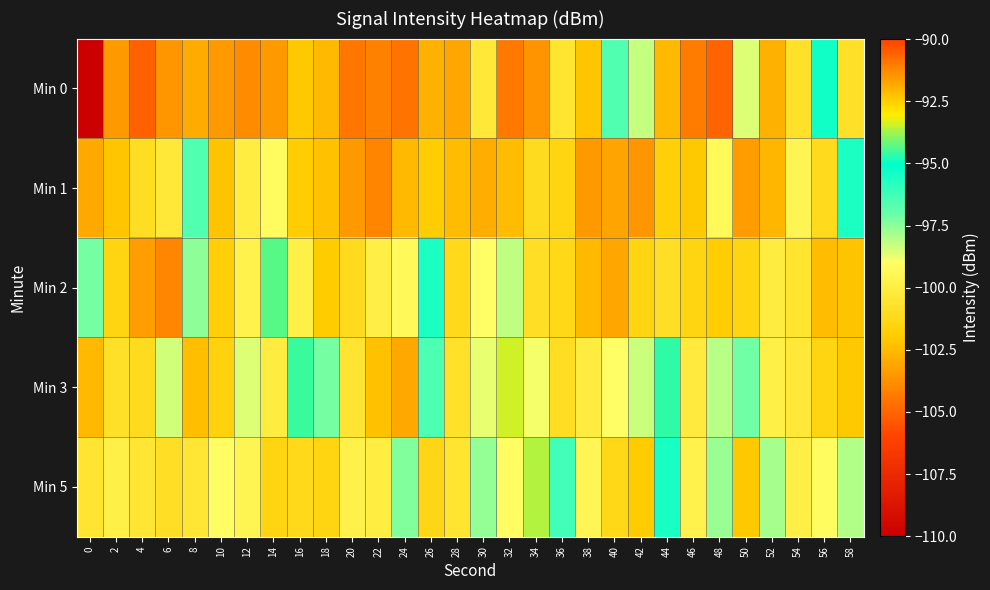

Reading right to left, list all the values displayed in this chart.

Min 0: 58=-100.9	56=-95.4	54=-100.7	52=-102.7	50=-98.5	48=-105.0	46=-104.3	44=-102.5	42=-98.3	40=-96.6	38=-102.1	36=-100.6	34=-103.6	32=-104.4	30=-100.4	28=-103.1	26=-102.8	24=-104.5	22=-104.2	20=-104.5	18=-102.6	16=-102.1	14=-103.4	12=-103.9	10=-103.5	8=-102.9	6=-103.5	4=-105.1	2=-103.5	0=-206.2
Min 1: 58=-95.6	56=-101.1	54=-99.6	52=-102.6	50=-103.4	48=-99.4	46=-102.1	44=-101.8	42=-103.5	40=-103.2	38=-103.5	36=-101.6	34=-101.1	32=-102.4	30=-102.9	28=-102.5	26=-101.9	24=-102.5	22=-104.1	20=-103.5	18=-102.3	16=-101.9	14=-99.2	12=-100.1	10=-102.2	8=-96.6	6=-100.3	4=-101.0	2=-102.2	0=-103.0
Min 2: 58=-102.2	56=-102.5	54=-100.6	52=-100.1	50=-101.4	48=-101.9	46=-101.5	44=-100.9	42=-101.5	40=-103.1	38=-102.5	36=-101.3	34=-100.9	32=-98.2	30=-99.1	28=-101.2	26=-95.6	24=-99.3	22=-100.0	20=-101.2	18=-102.0	16=-99.9	14=-94.4	12=-99.7	10=-101.7	8=-97.5	6=-104.0	4=-103.3	2=-101.5	0=-97.3
Min 3: 58=-102.1	56=-101.5	54=-100.3	52=-99.9	50=-97.2	48=-98.1	46=-100.2	44=-94.6	42=-98.3	40=-99.0	38=-100.2	36=-101.0	34=-98.9	32=-93.4	30=-98.7	28=-100.7	26=-96.5	24=-103.0	22=-102.3	20=-100.5	18=-97.3	16=-94.6	14=-100.1	12=-98.6	10=-101.6	8=-102.4	6=-98.4	4=-101.1	2=-100.8	0=-102.5
Min 5: 58=-98.0	56=-99.2	54=-100.0	52=-97.9	50=-92.4	48=-97.7	46=-99.7	44=-95.5	42=-102.0	40=-101.3	38=-99.5	36=-96.3	34=-93.6	32=-99.1	30=-97.6	28=-100.6	26=-101.4	24=-97.4	22=-100.1	20=-99.8	18=-101.5	16=-101.2	14=-101.5	12=-99.6	10=-99.1	8=-100.4	6=-100.9	4=-100.5	2=-99.9	0=-100.5